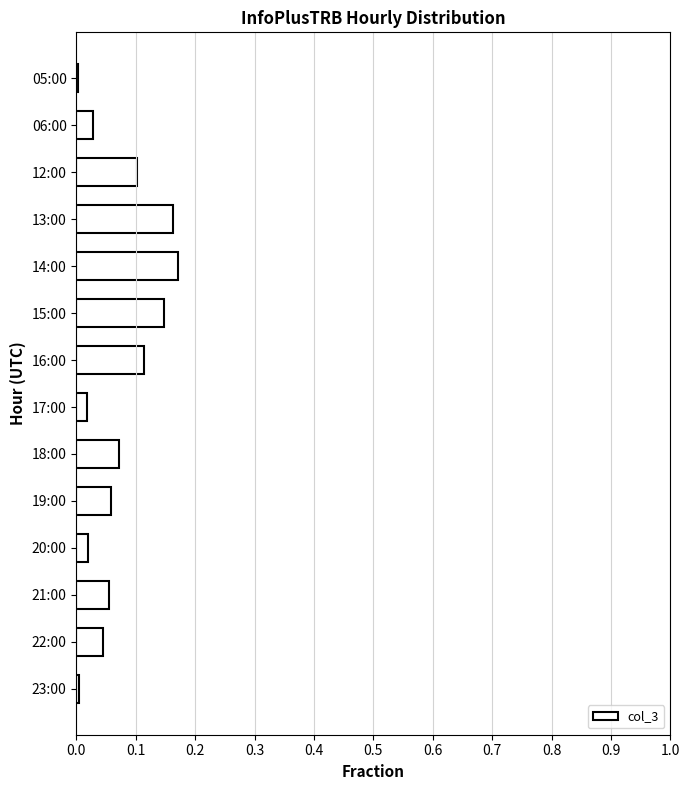

The value at 16:00 is 0.2. True or false?

False